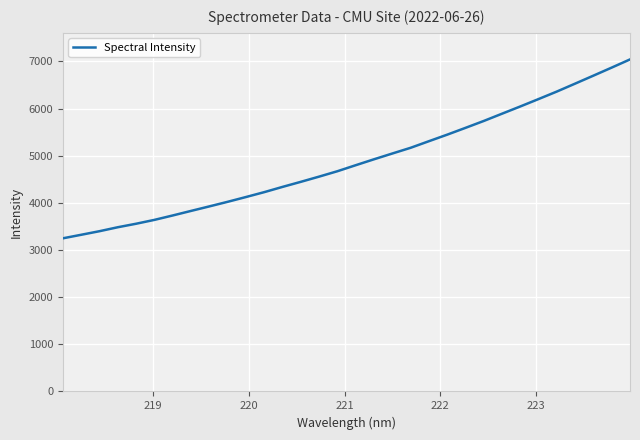

What is the difference between the maximum and minimum values?

3793.7